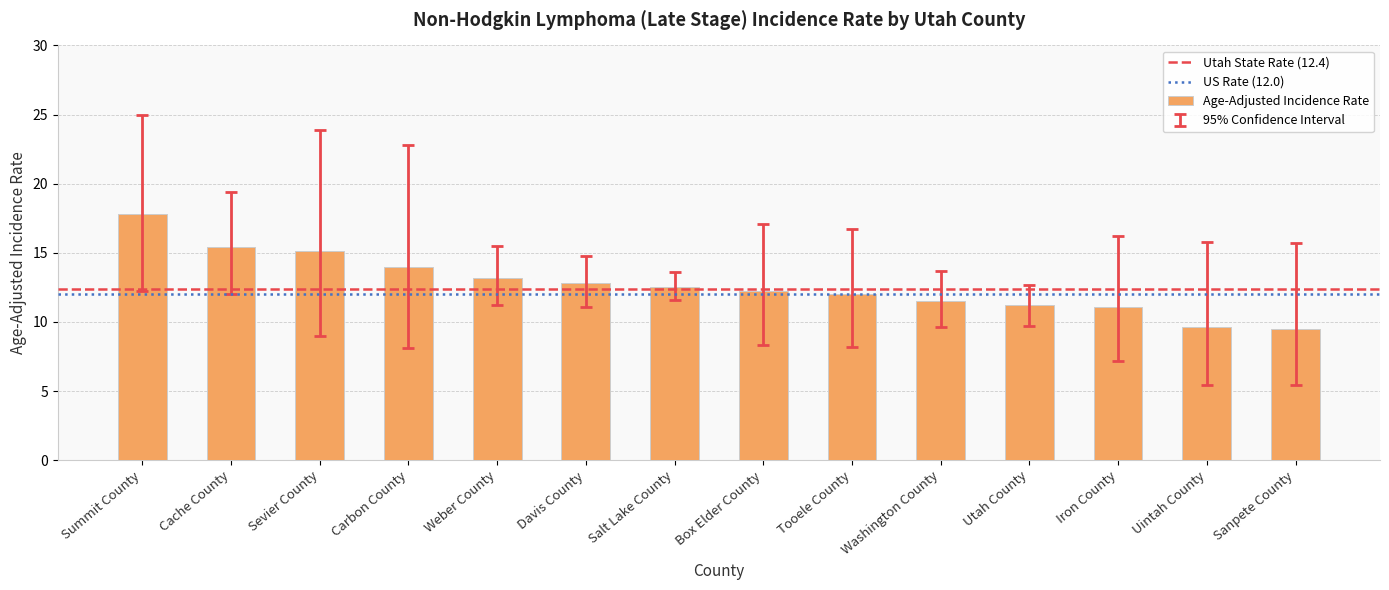

What is the sum of the values at Cache County and Davis County?

28.2